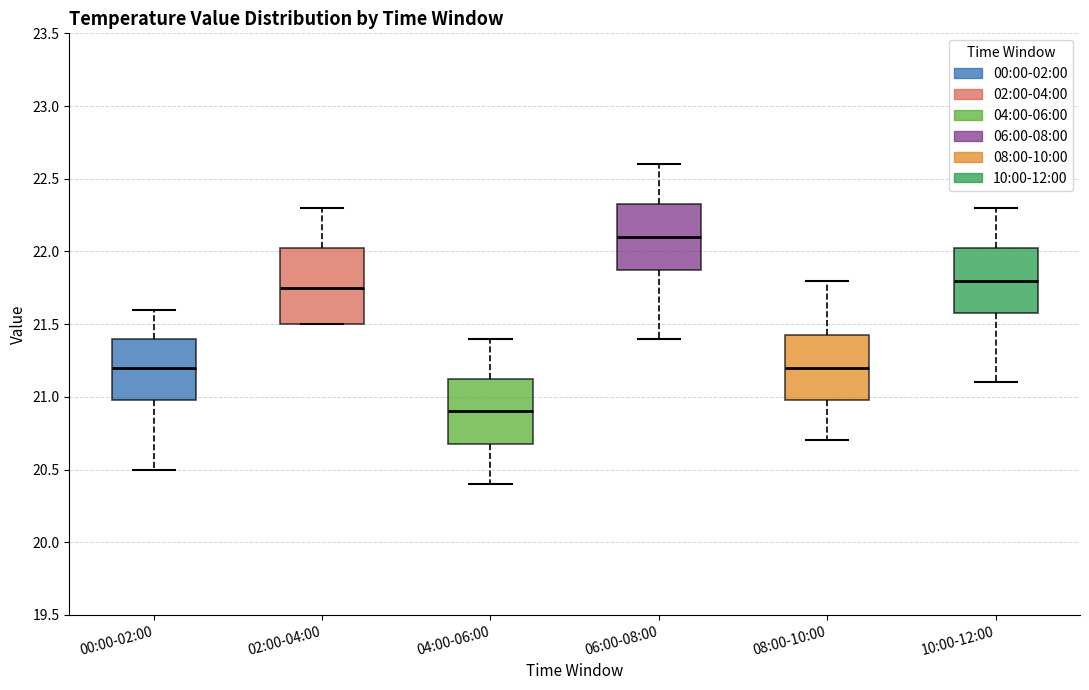

Reading left to right, read every box against the y-axis: the position of its median line, the range the box covers, and the ends of its whiskers. The values are not printed on the chart, so give them approximately, as read against the axis.

00:00-02:00: median 21.20, box 21.00 to 21.40, whiskers 20.50 to 21.60
02:00-04:00: median 21.75, box 21.50 to 22.05, whiskers 21.50 to 22.30
04:00-06:00: median 20.90, box 20.70 to 21.15, whiskers 20.40 to 21.40
06:00-08:00: median 22.10, box 21.90 to 22.35, whiskers 21.40 to 22.60
08:00-10:00: median 21.20, box 21.00 to 21.45, whiskers 20.70 to 21.80
10:00-12:00: median 21.80, box 21.60 to 22.05, whiskers 21.10 to 22.30